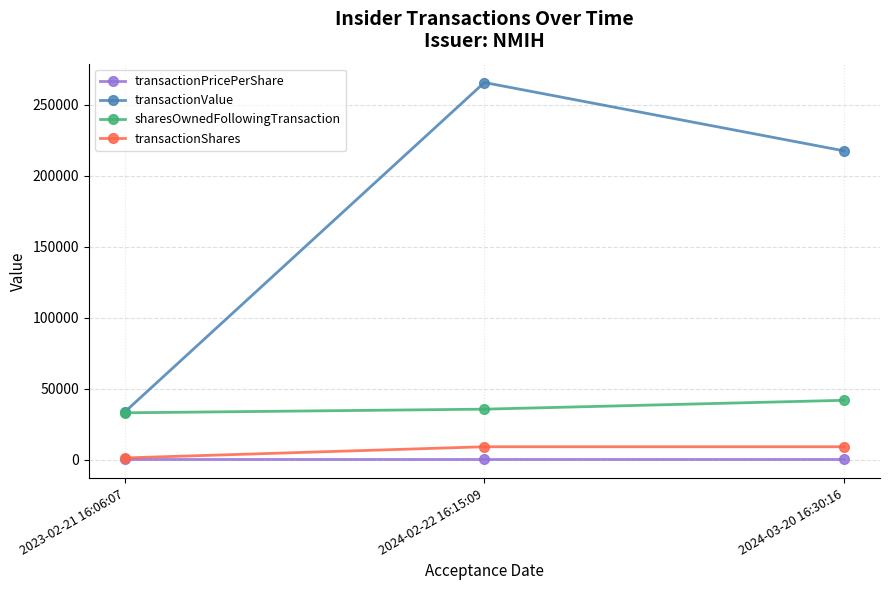

True or false: transactionValue has a value of 453839.3 at 2024-02-22 16:15:09.

False